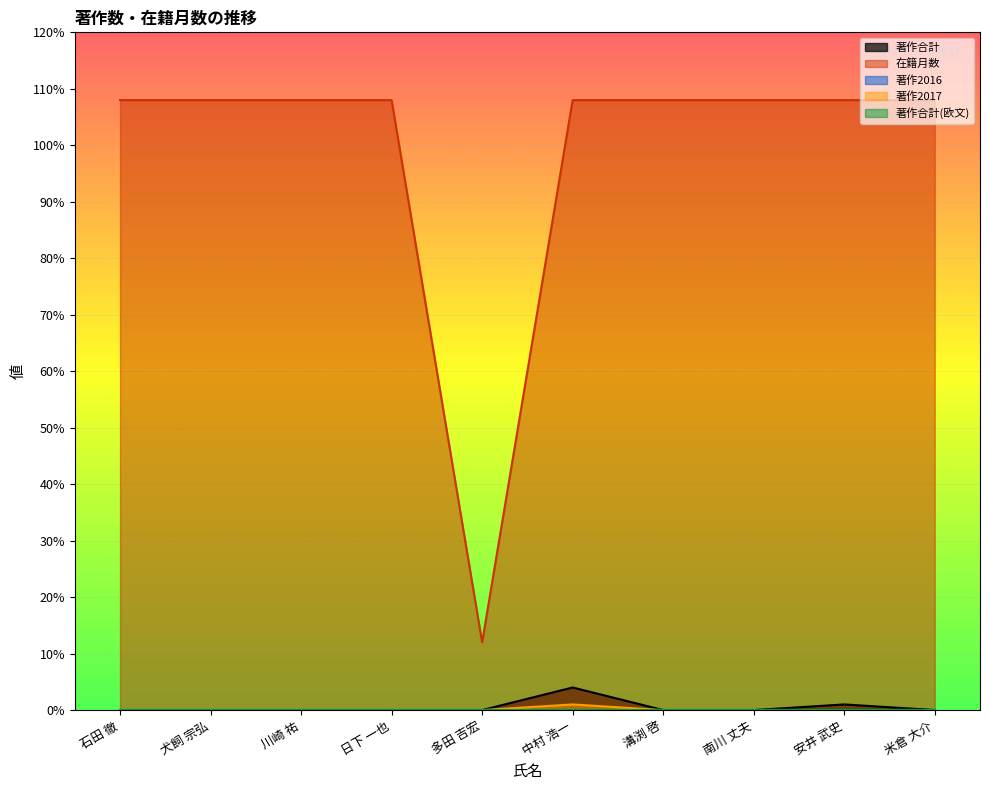

The 在籍月数 series shows 169 at 犬飼 宗弘. True or false?

False